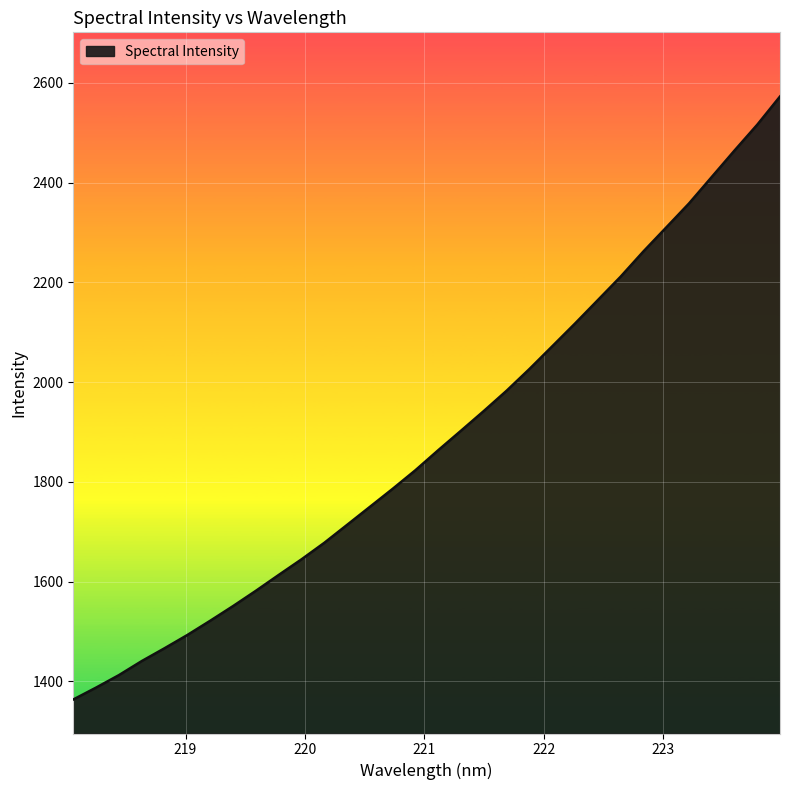

What is the difference between the maximum and minimum values?

1209.0